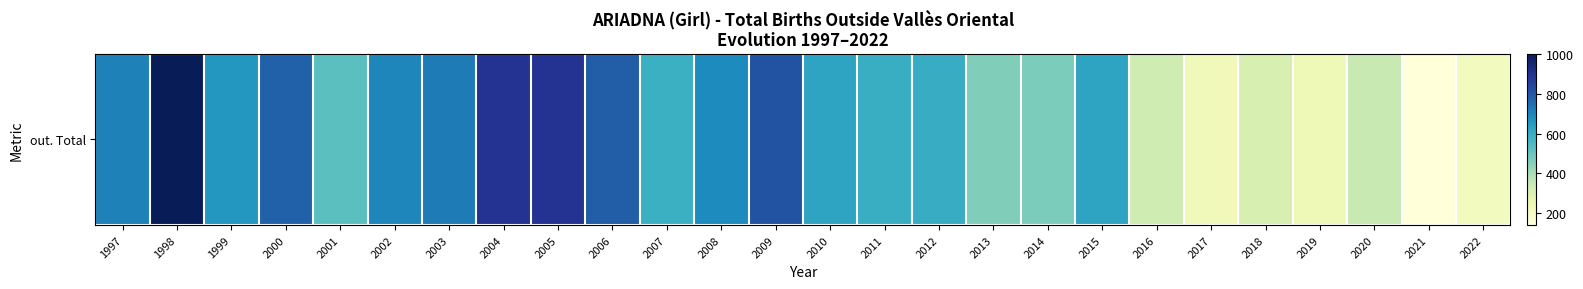

List the labels in order of value, largest first.

1998, 2004, 2005, 2009, 2006, 2000, 2003, 1997, 2002, 2008, 1999, 2010, 2015, 2012, 2011, 2007, 2001, 2014, 2013, 2020, 2016, 2018, 2019, 2017, 2022, 2021